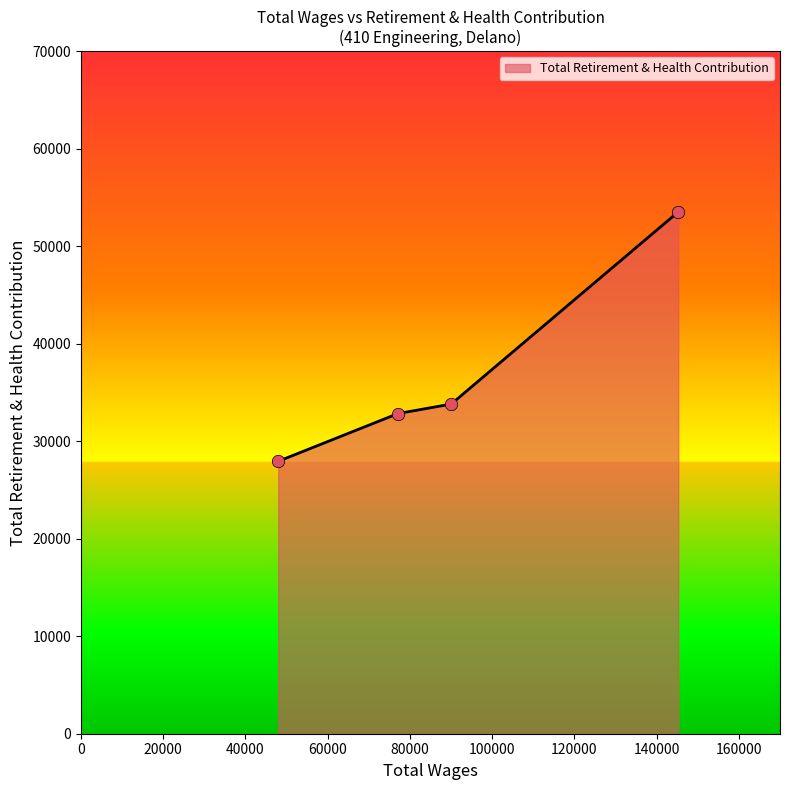

What is the sum of all values?

148106